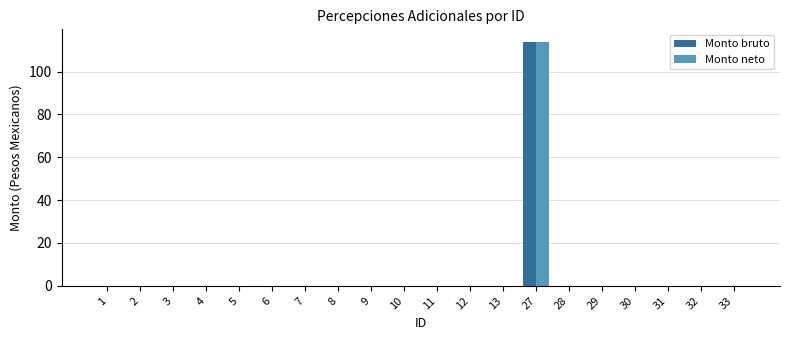

Does the chart contain stacked bars?

No